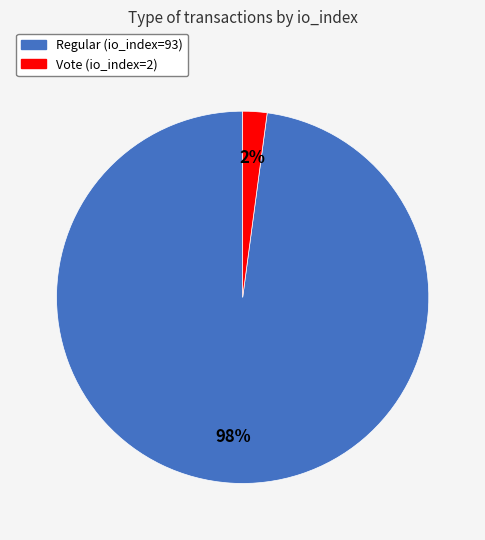

Which category has the smallest portion of the pie?

Vote (io_index=2)